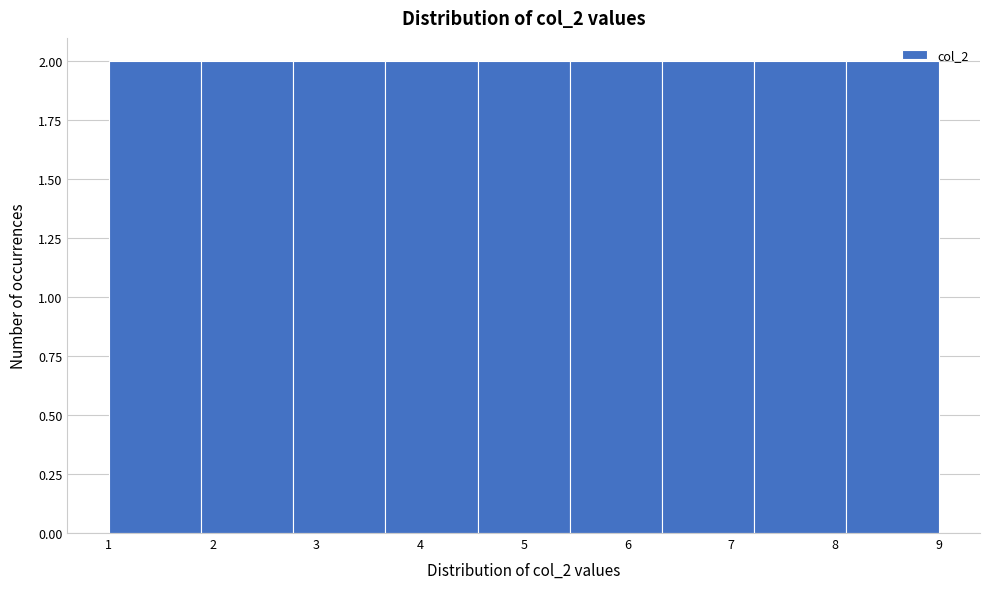

How tall is the bar that spans 1.0 to 1.9 on the x-axis? Neither the bar edges nor the heights are printed on the chart, so give them approximately, as read against the axes.

2